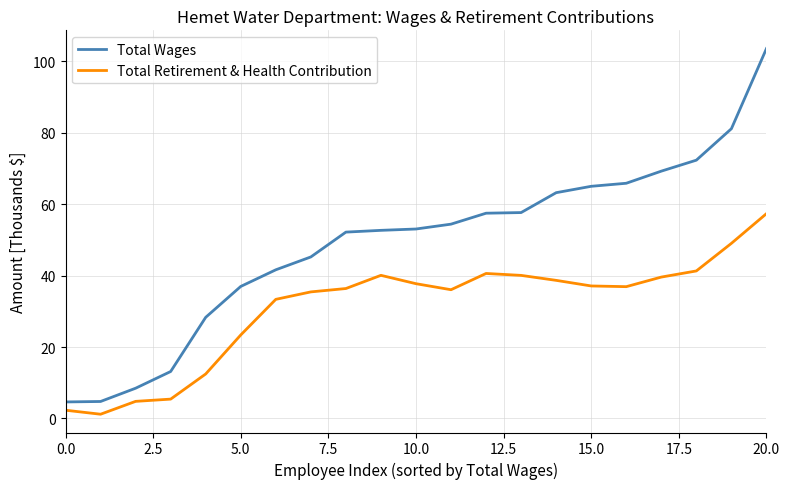

What is the minimum value for Total Wages?

4.6